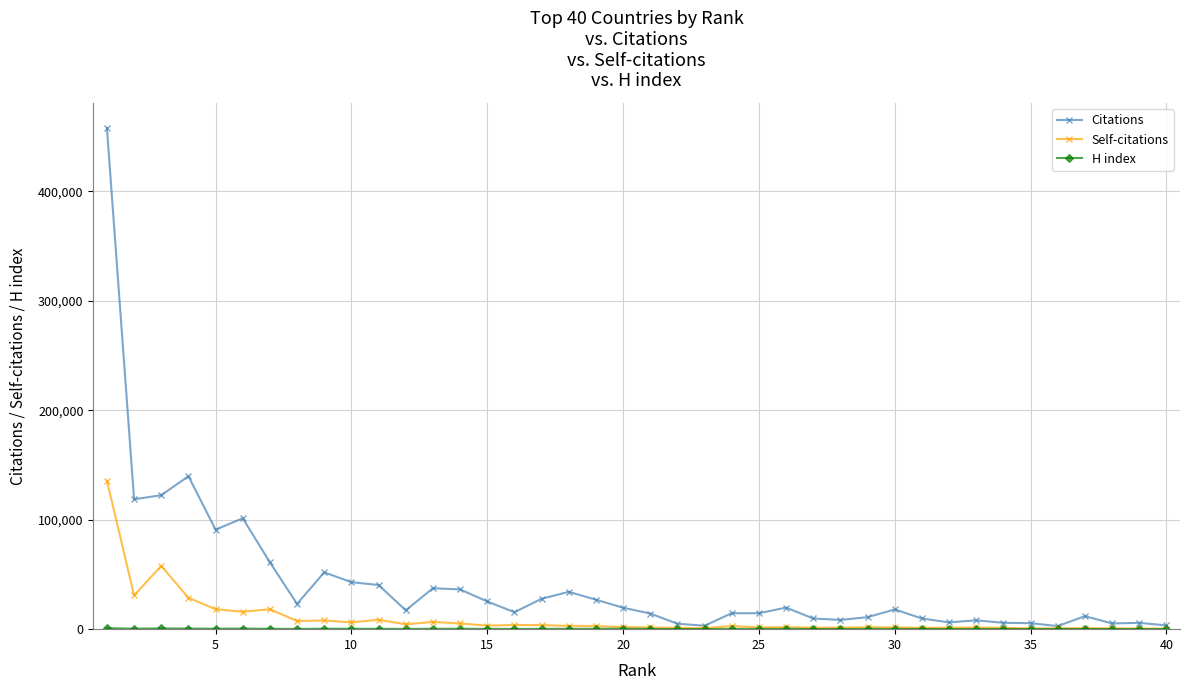

Which series has the largest range (max minus min)?

Citations